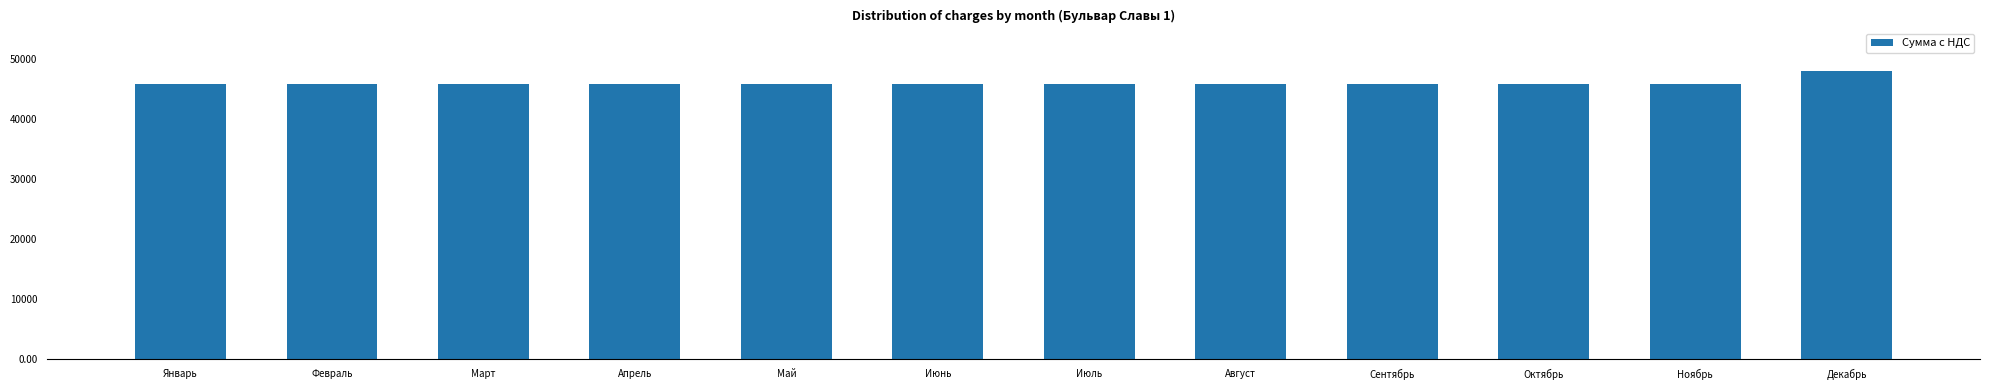

Approximately how many times larger is the value at Май compared to Сентябрь?

1.0